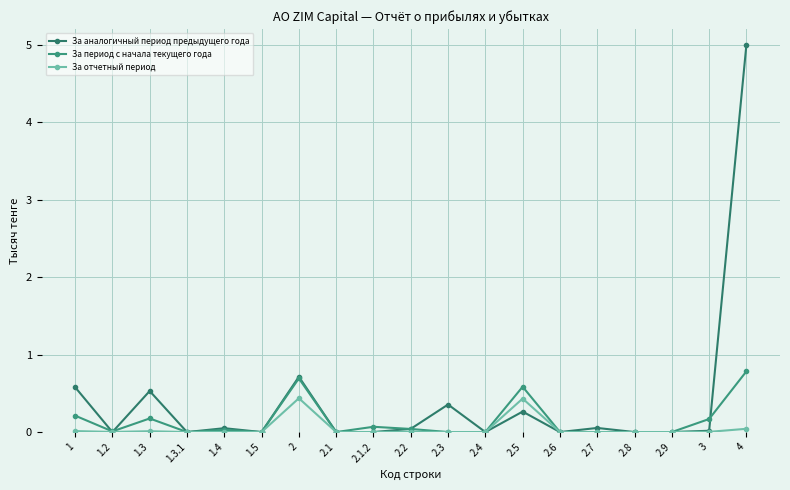

Reading left to right, extract all data points from this chart.

За аналогичный период предыдущего года: 1=0.6	1.2=0.0	1.3=0.5	1.3.1=0.0	1.4=0.0	1.5=0.0	2=0.7	2.1=0.0	2.1.2=0.0	2.2=0.0	2.3=0.4	2.4=0.0	2.5=0.3	2.6=0.0	2.7=0.1	2.8=0.0	2.9=0.0	3=0.0	4=5.0
За период с начала текущего года: 1=0.2	1.2=0.0	1.3=0.2	1.3.1=0.0	1.4=0.0	1.5=0.0	2=0.7	2.1=0.0	2.1.2=0.1	2.2=0.0	2.3=0.0	2.4=0.0	2.5=0.6	2.6=0.0	2.7=0.0	2.8=0.0	2.9=0.0	3=0.2	4=0.8
За отчетный период: 1=0.0	1.2=0.0	1.3=0.0	1.3.1=0.0	1.4=0.0	1.5=0.0	2=0.4	2.1=0.0	2.1.2=0.0	2.2=0.0	2.3=0.0	2.4=0.0	2.5=0.4	2.6=0.0	2.7=0.0	2.8=0.0	2.9=0.0	3=0.0	4=0.0